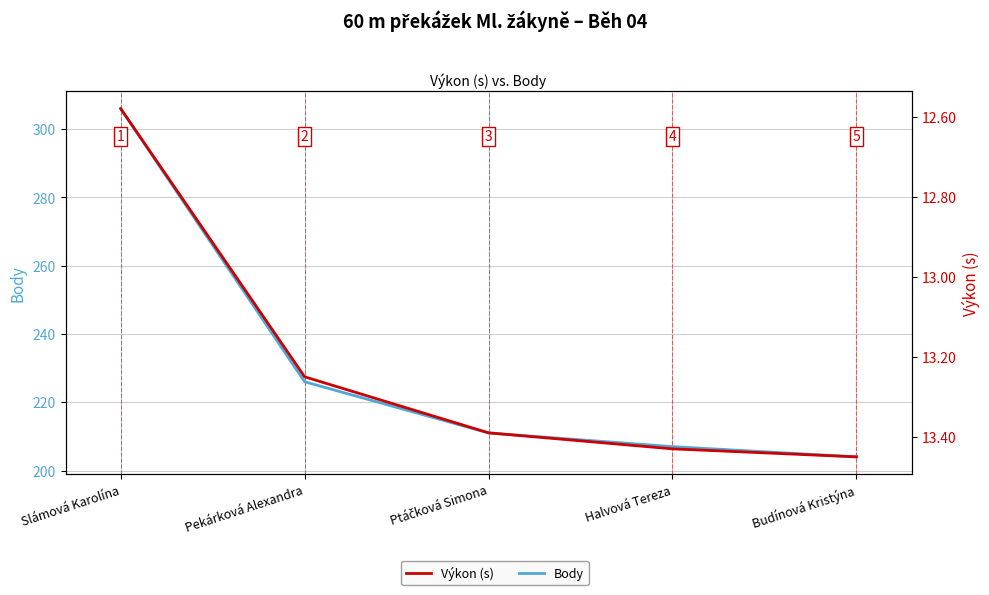

At which category is the sum across all series the highest?

Slámová Karolína